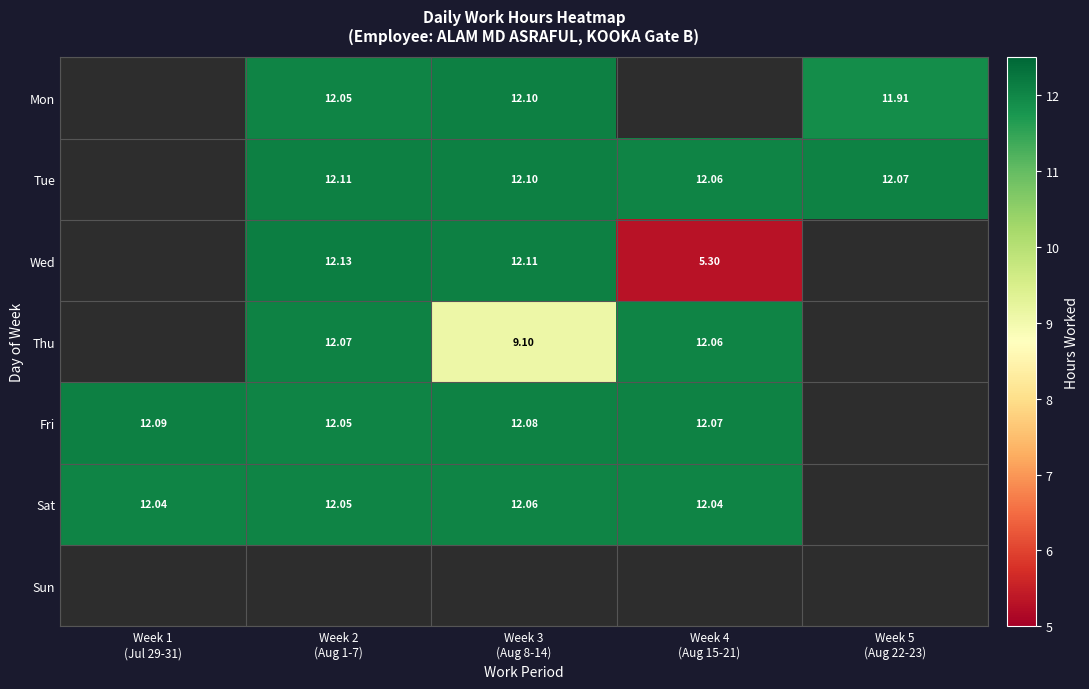

What is the spread (max minus min) of values at Week 5
(Aug 22-23)?

0.2